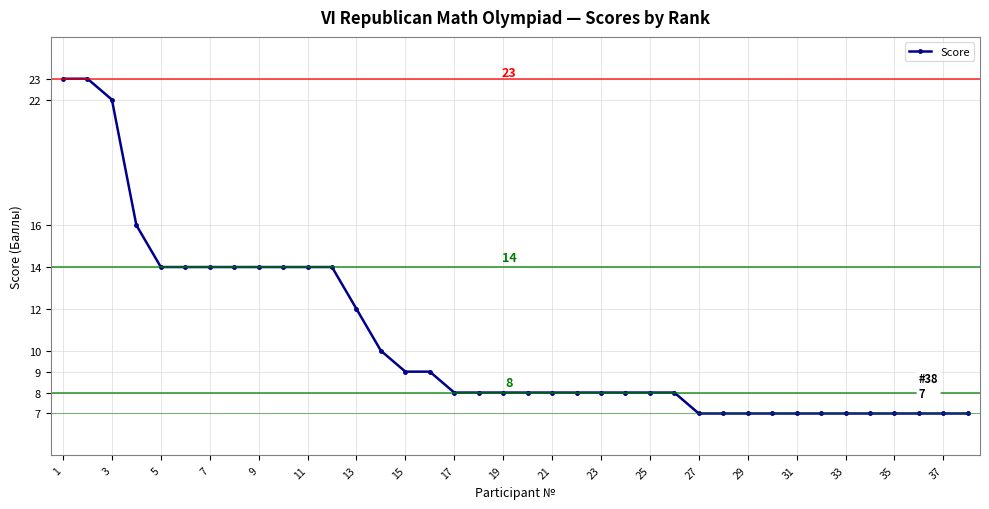

What is the average value?

11